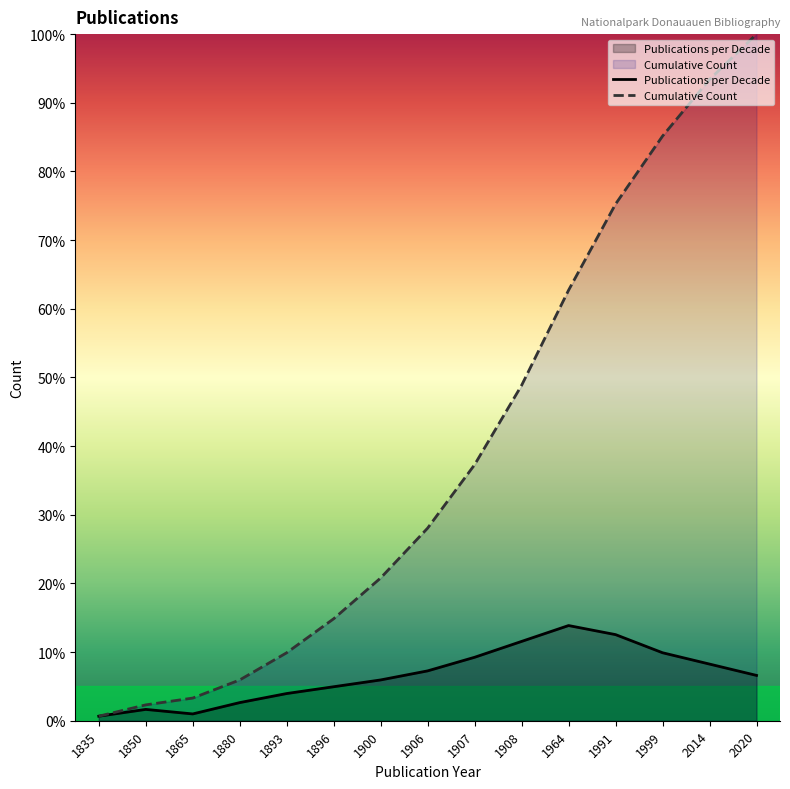

True or false: Publications per Decade and Cumulative Count intersect in this chart.

False